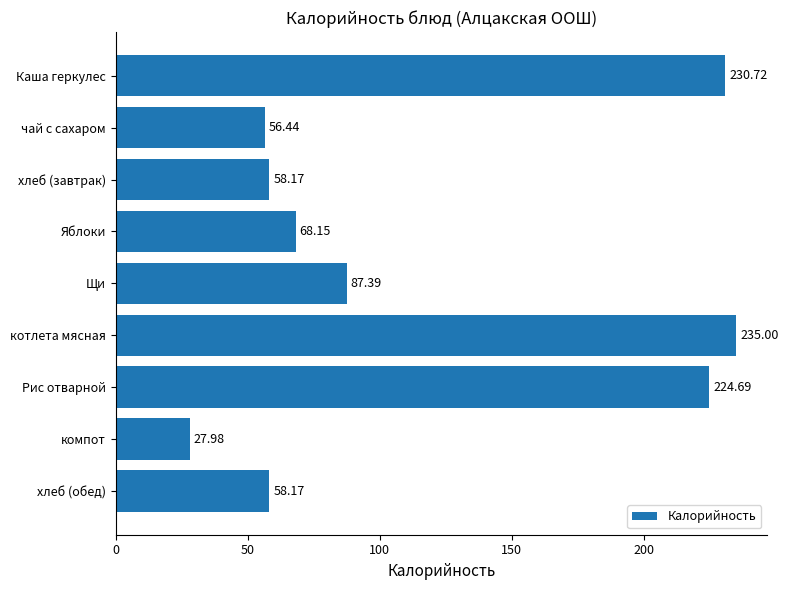

Are the bars horizontal?

Yes